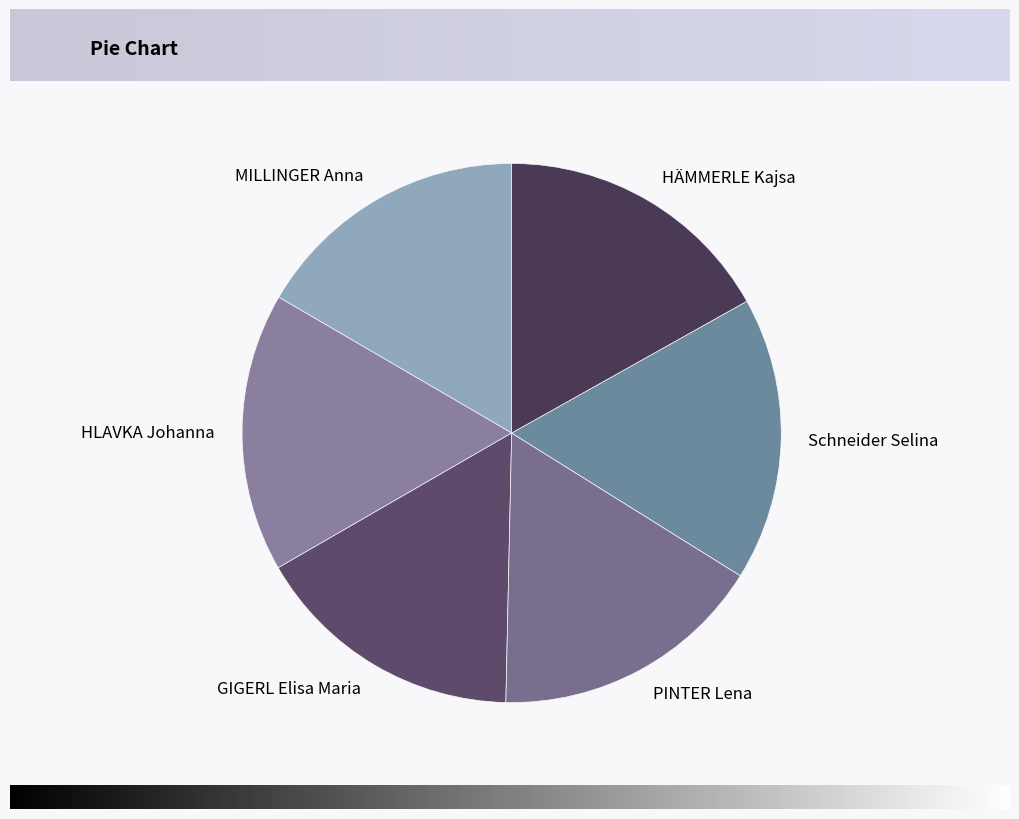

Does any single category account for the majority?

No